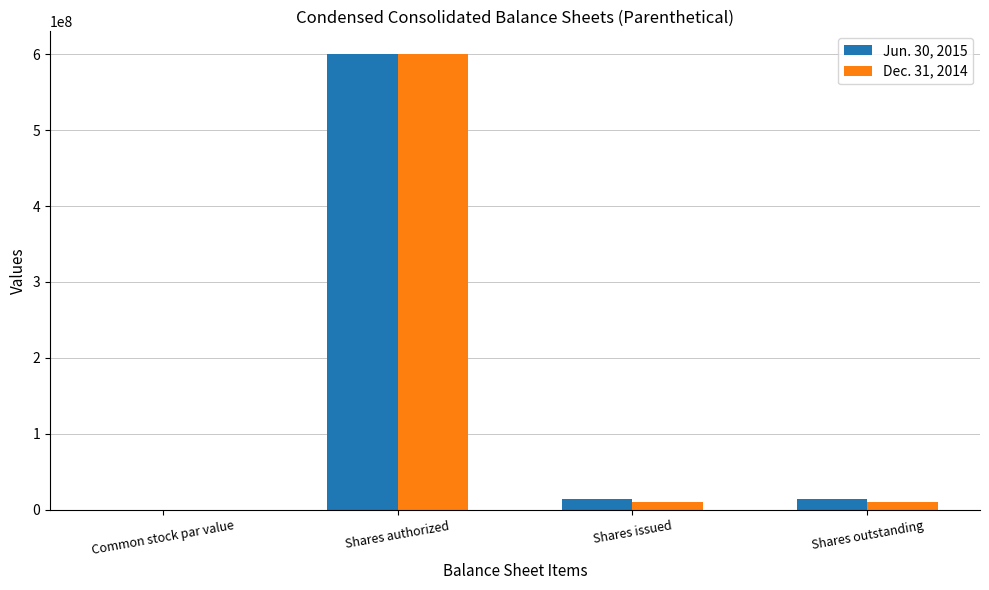

Are the bars horizontal?

No